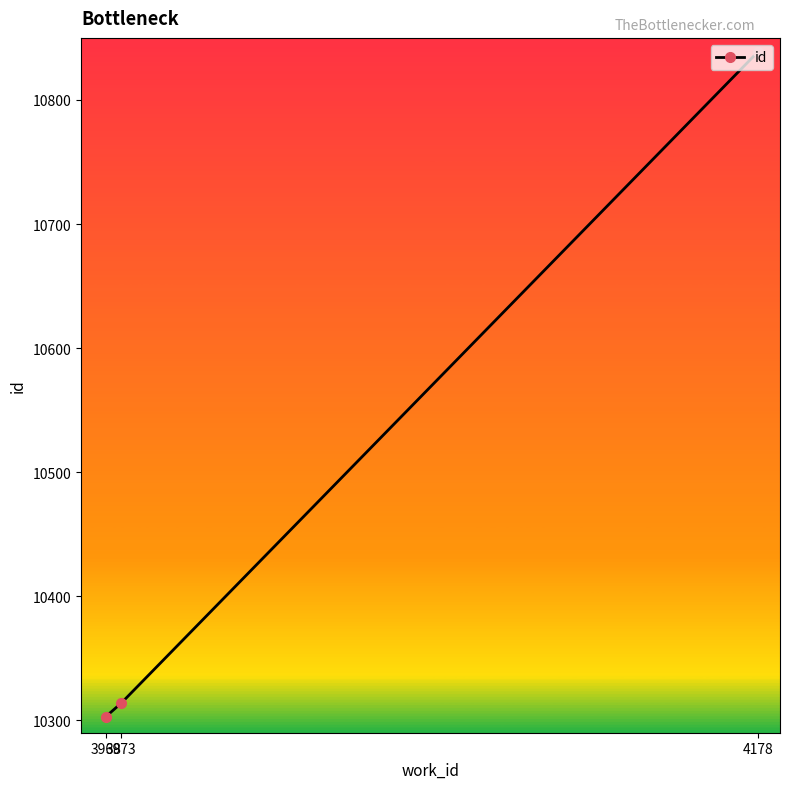

Which has a higher value, 4178 or 3973?

4178